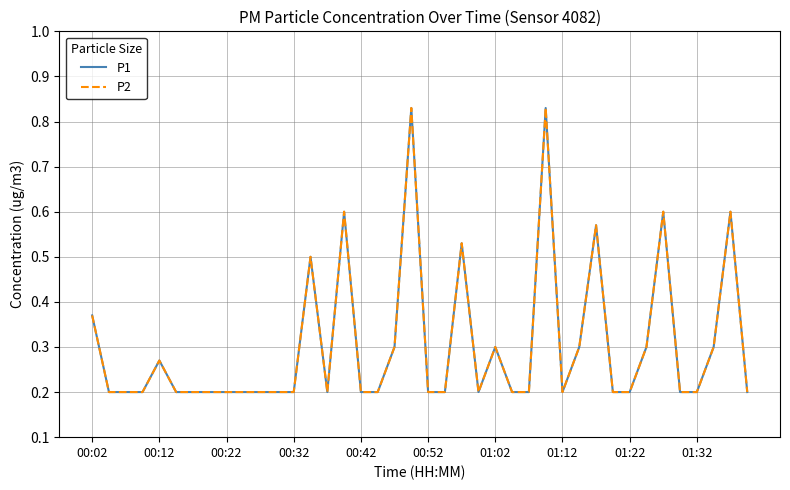

Does the chart display data point markers on the line(s)?

No